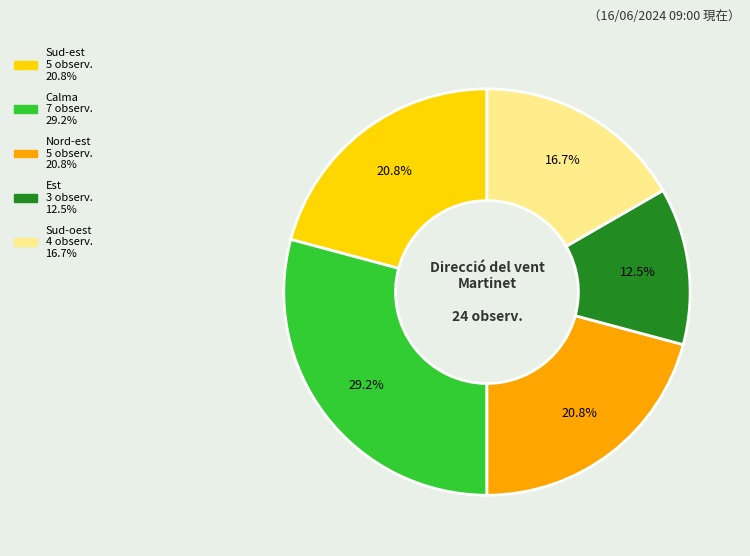

To the nearest percent, what percentage of the pie is Sud-est?

21%